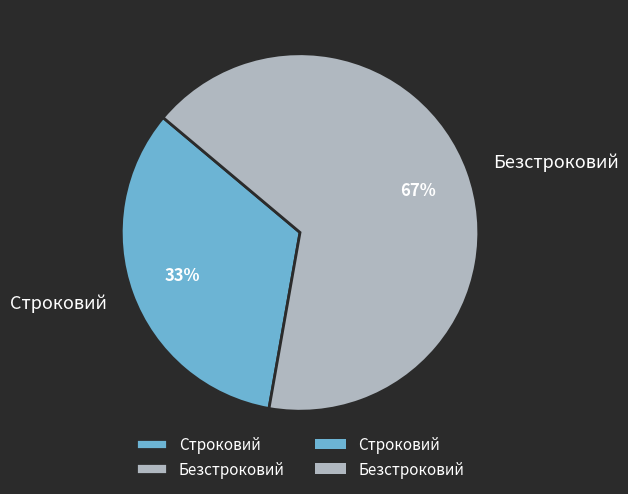

To the nearest percent, what is the average slice percentage?

50%